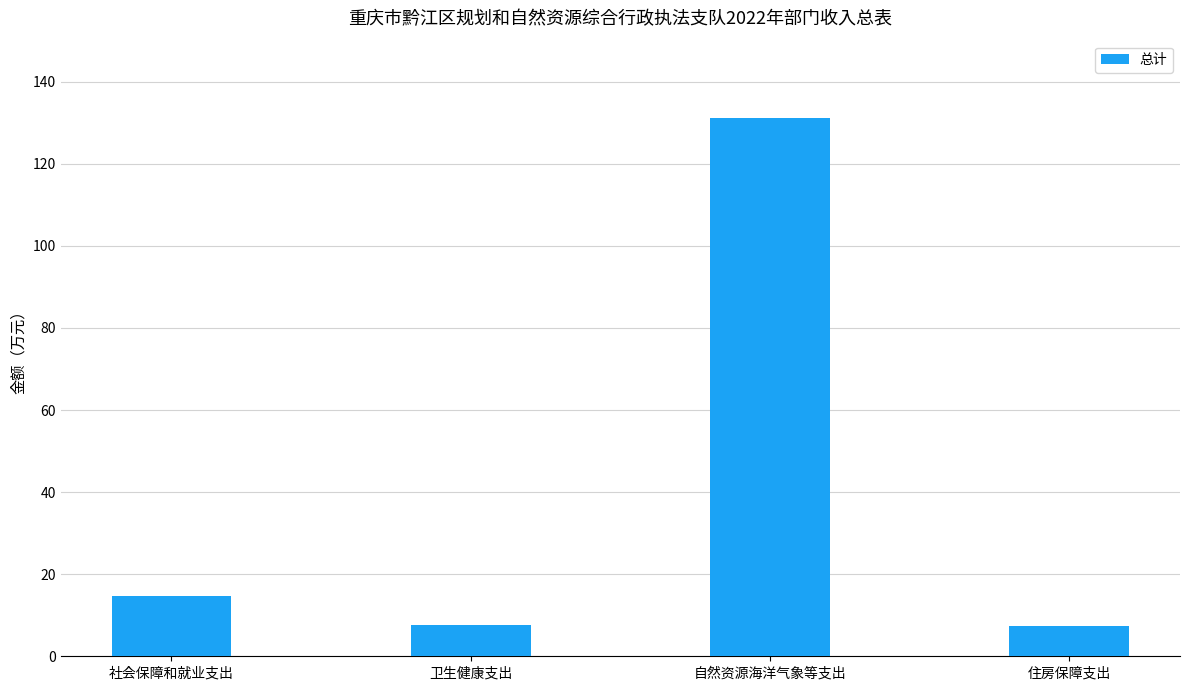

What is the label of the 1st bar from the right?

住房保障支出